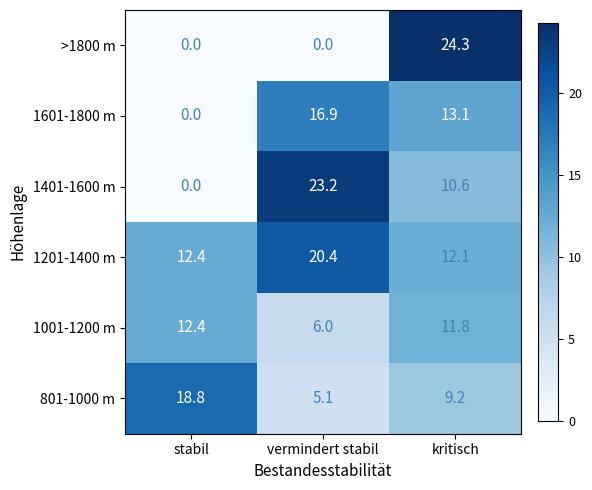

At which label is 1201-1400 m closest to 16?

stabil